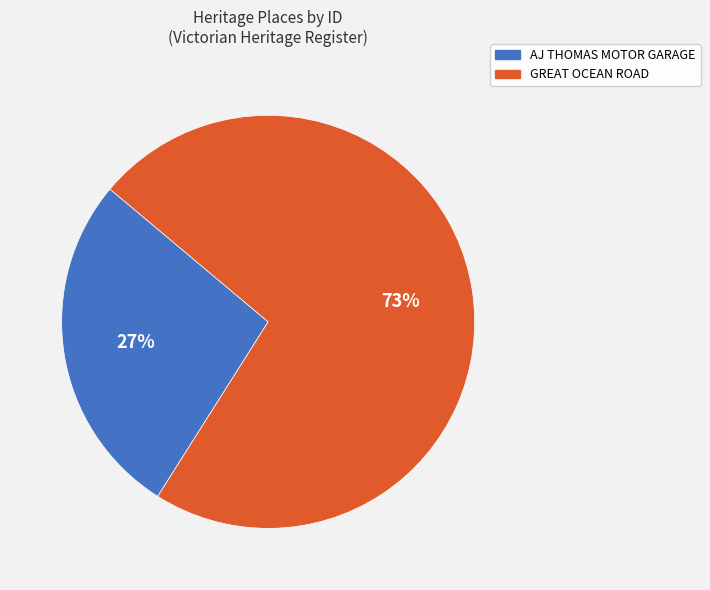

Count the number of slices in the pie.

2